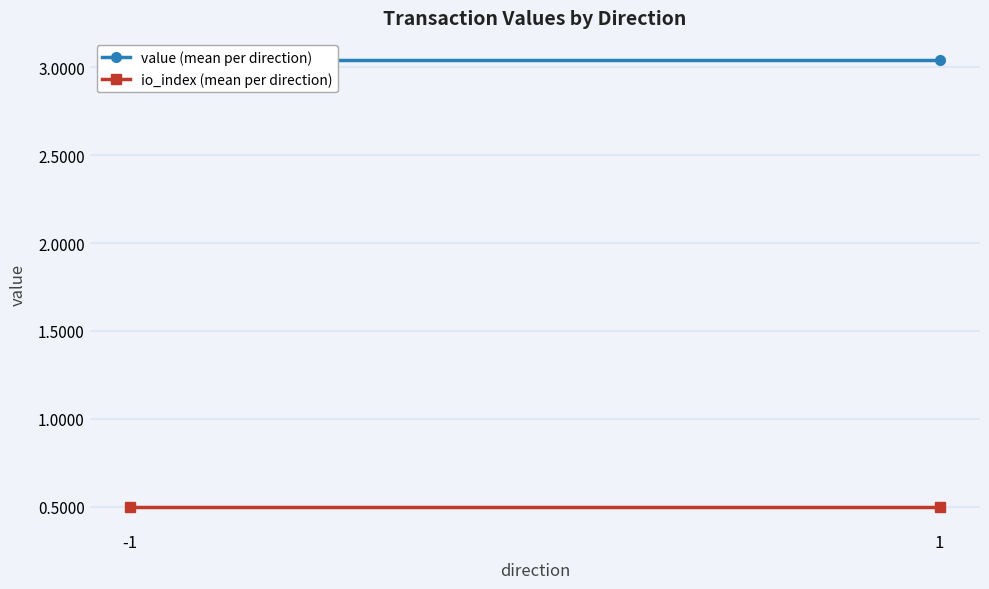

Reading left to right, list all the values displayed in this chart.

value (mean per direction): -1=3.0	1=3.0
io_index (mean per direction): -1=0.5	1=0.5